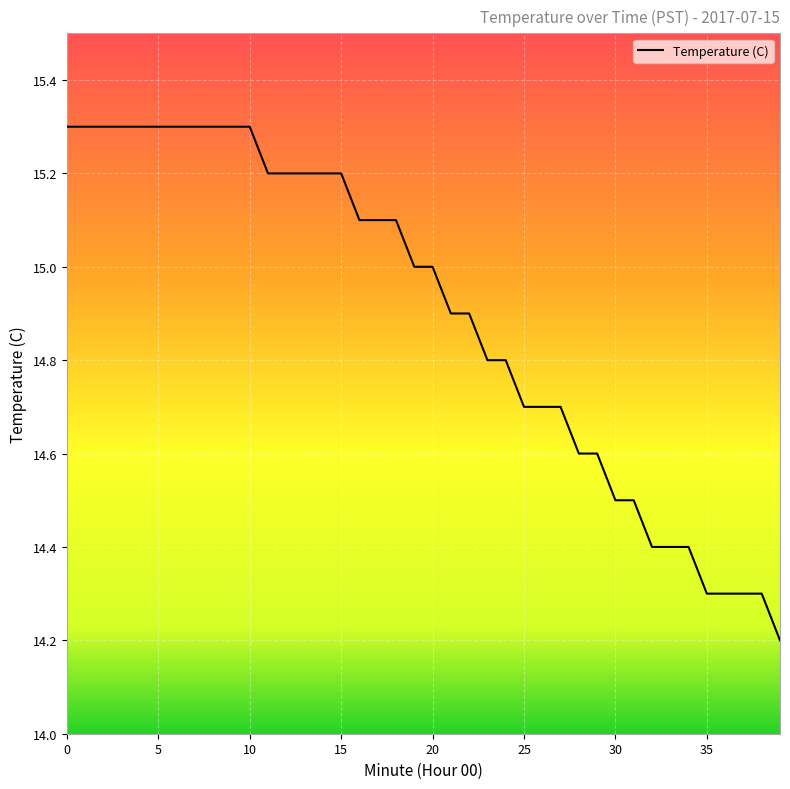

What is the minimum value shown in the chart?

14.2